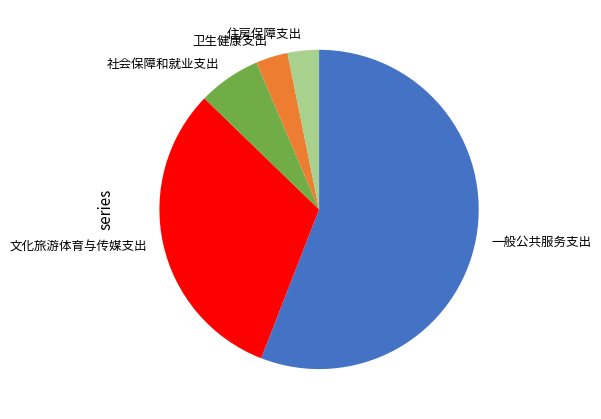

Which has a higher value, 文化旅游体育与传媒支出 or 住房保障支出?

文化旅游体育与传媒支出